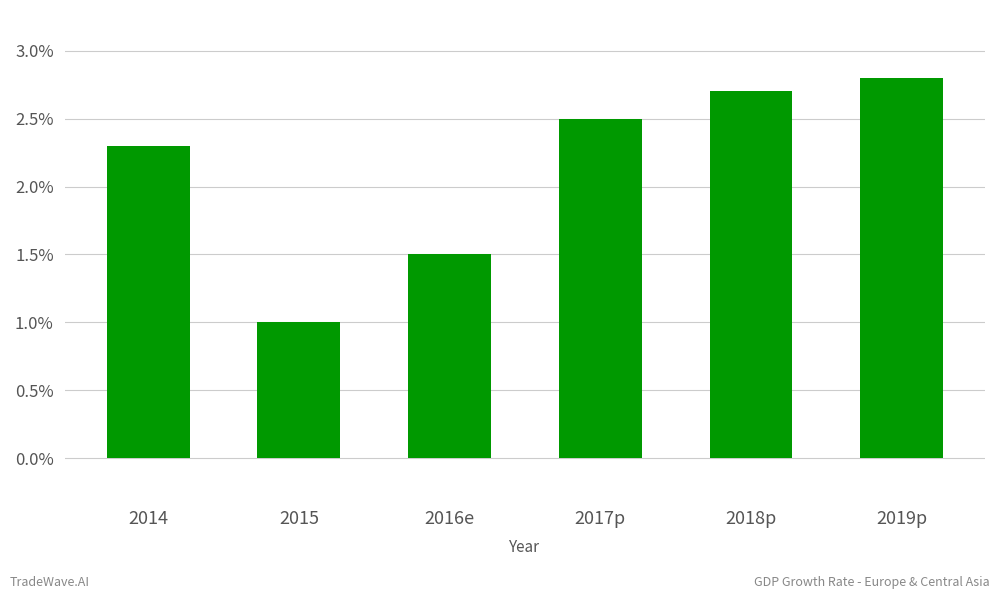

Reading left to right, extract all data points from this chart.

2.3	1.0	1.5	2.5	2.7	2.8